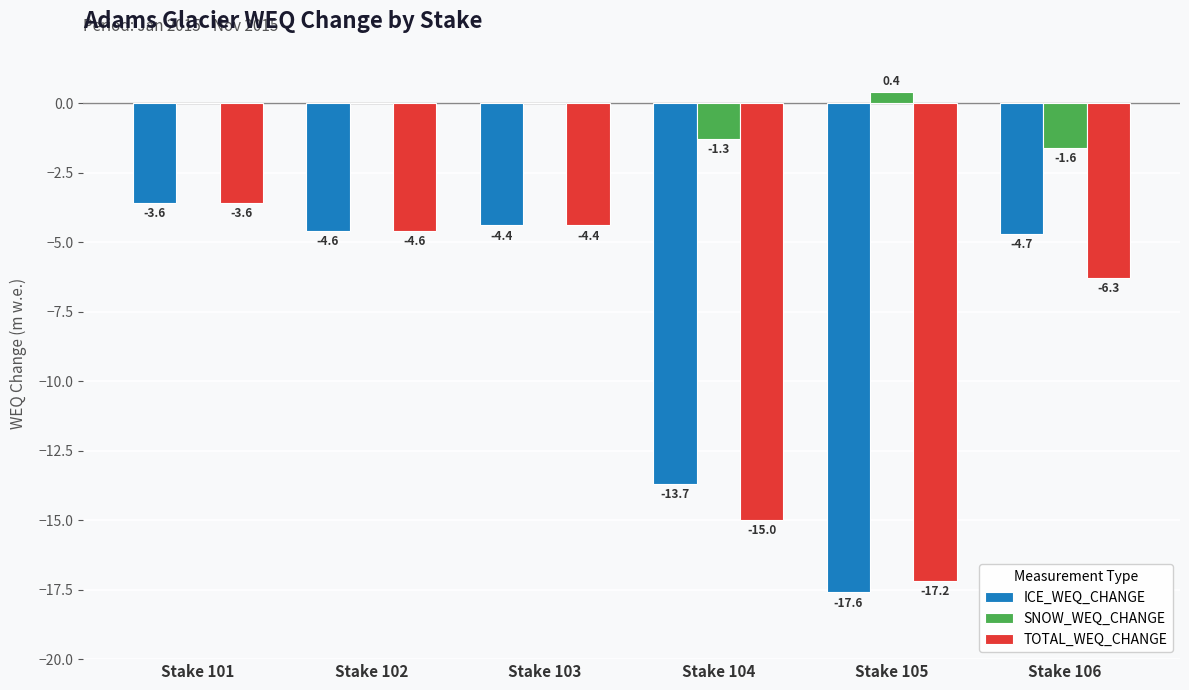

Which category has the highest value in the TOTAL_WEQ_CHANGE series?

Stake 101